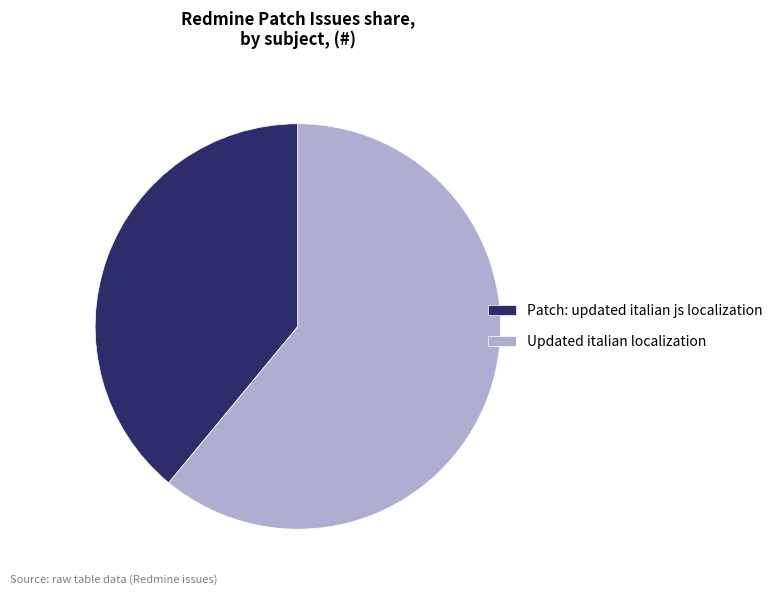

Which category has the smallest portion of the pie?

Patch: updated italian js localization